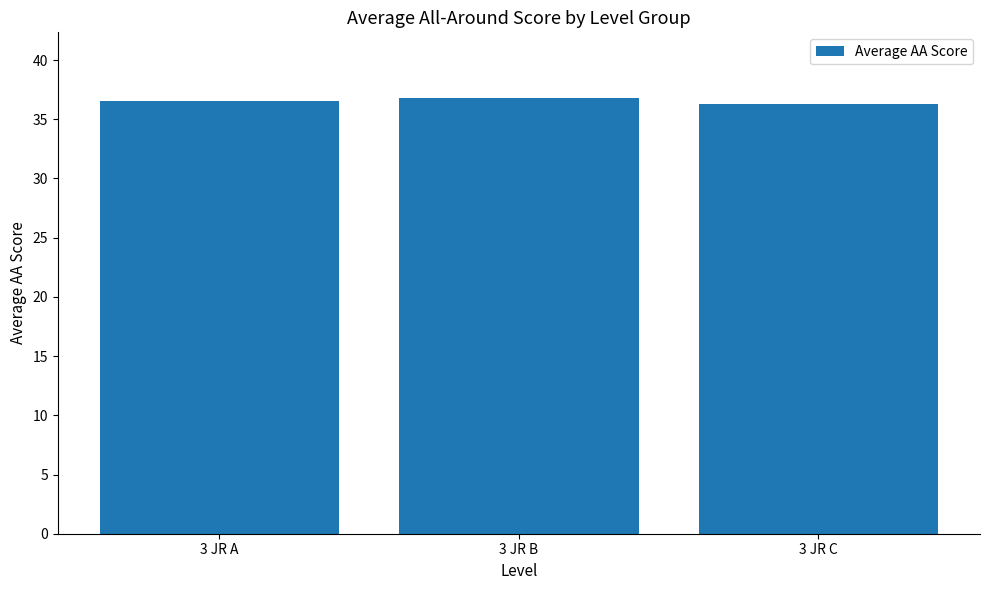

Approximately how many times larger is the value at 3 JR C compared to 3 JR A?

1.0